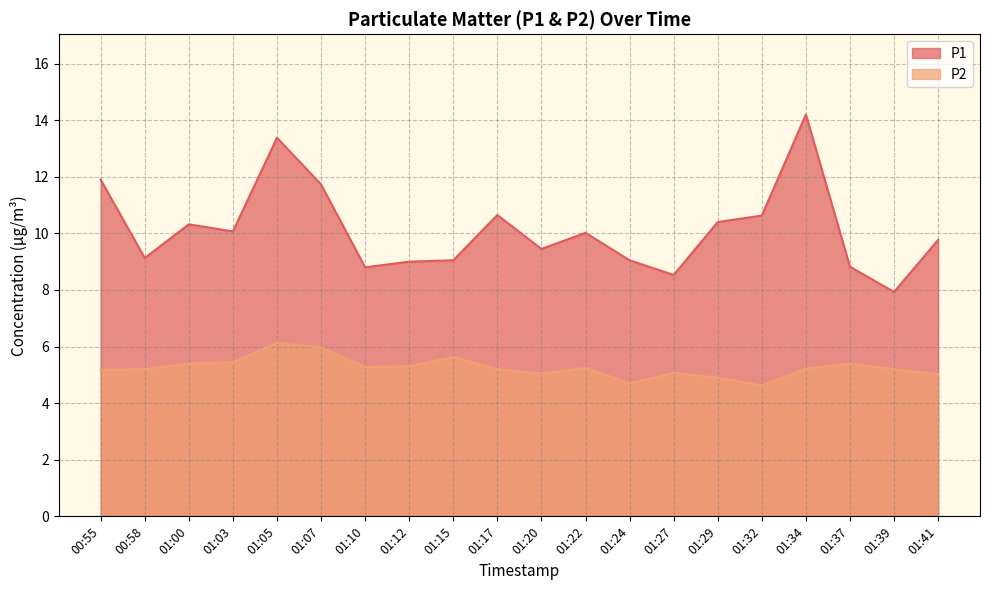

What is the lowest value of the P2 series?

4.6